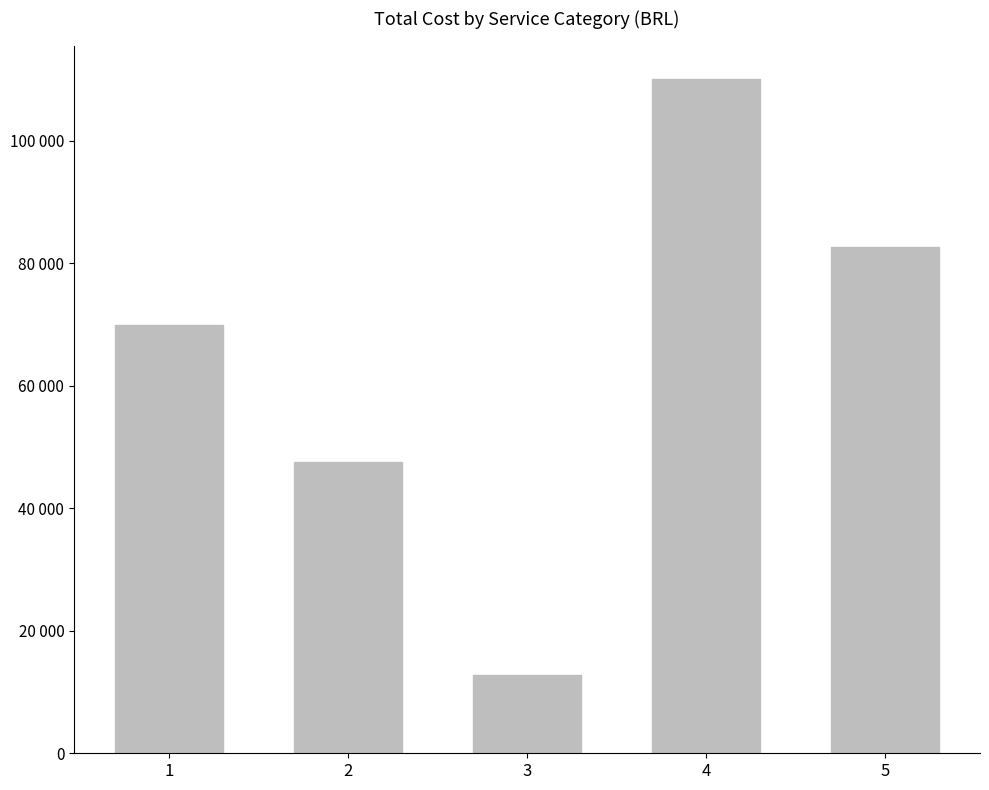

Are the bars horizontal?

No